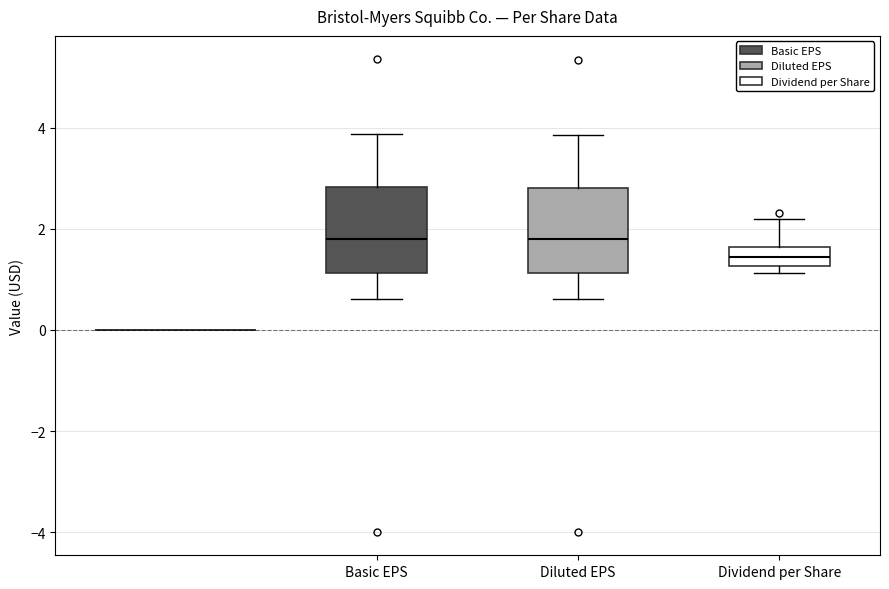

Where does the upper whisker of the box for Basic EPS end on the y-axis? The values are not printed on the chart, so give them approximately, as read against the axis.

3.8